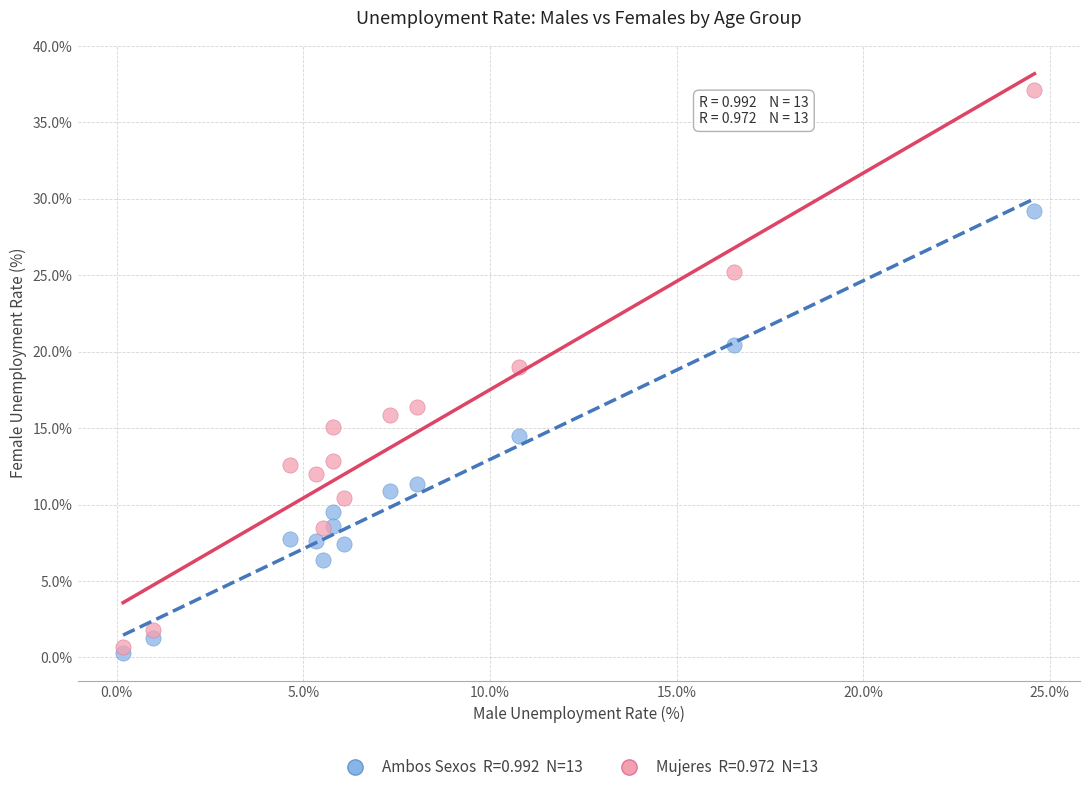

Across all series, what Y value is closest to 18?

19.0